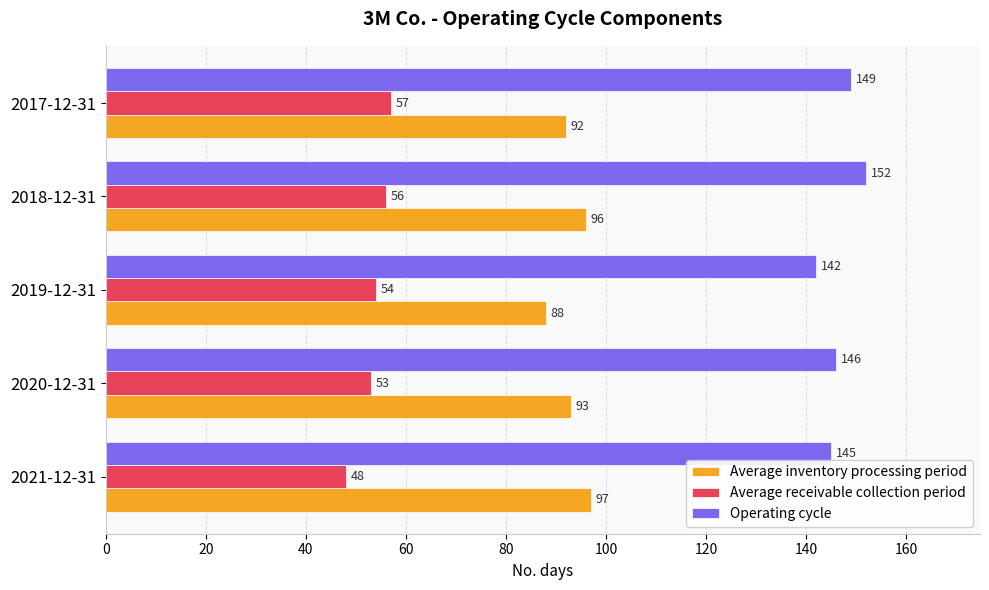

At which category is the sum across all series the highest?

2018-12-31